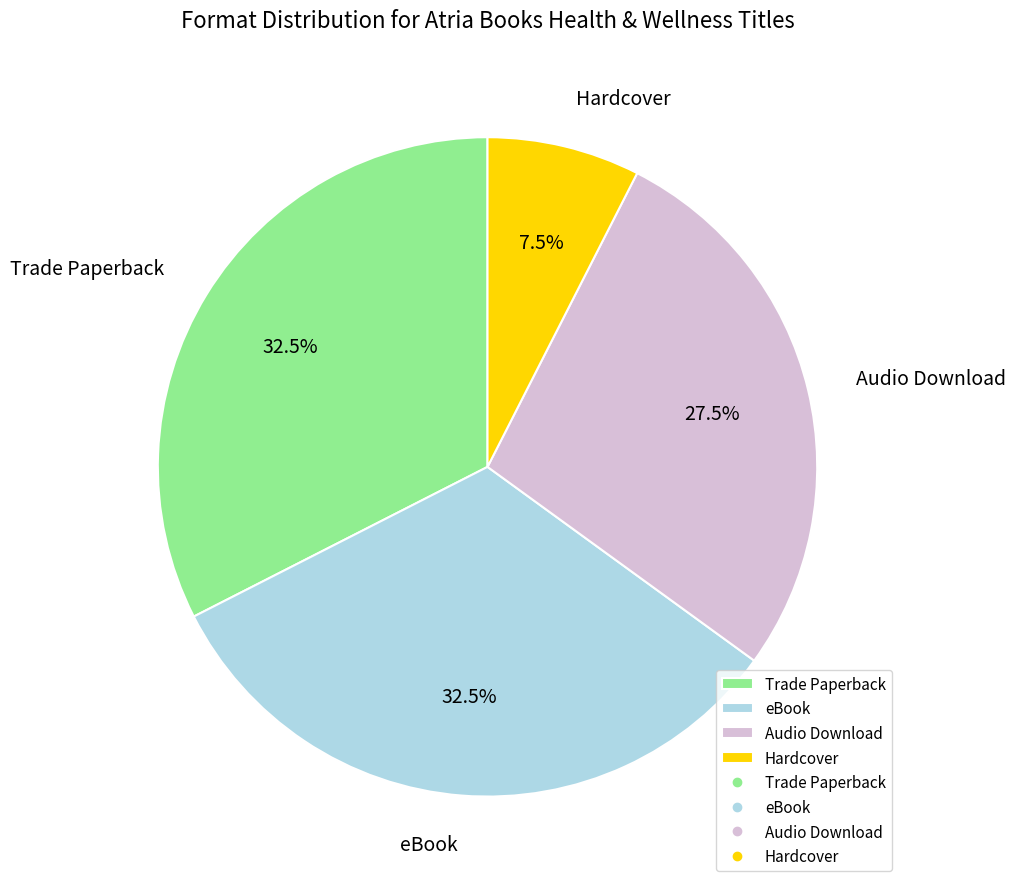

What is the smallest slice in the pie chart?

Hardcover